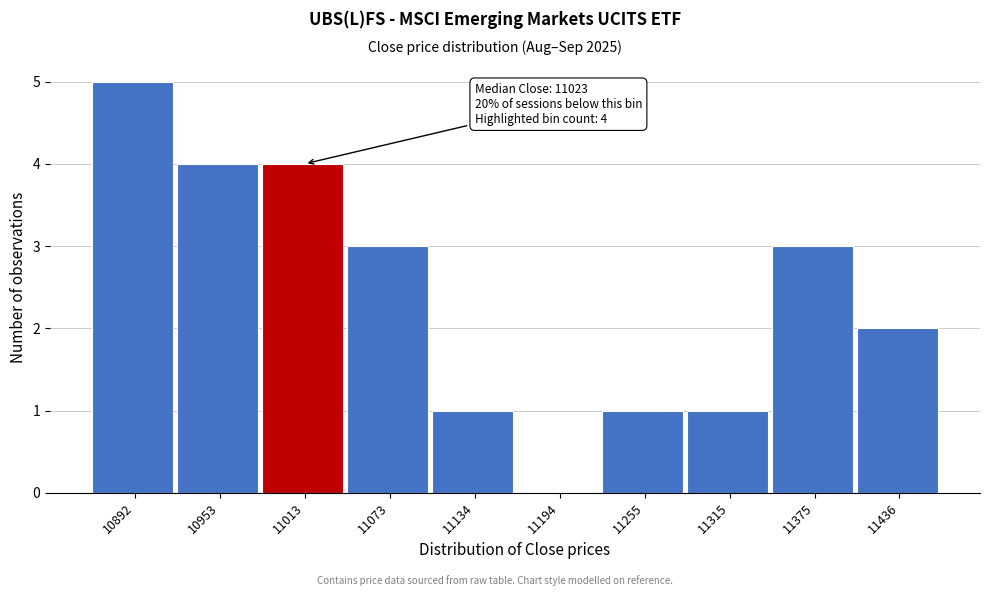

Over which range of the x-axis is the bar tallest?

10860 to 10920